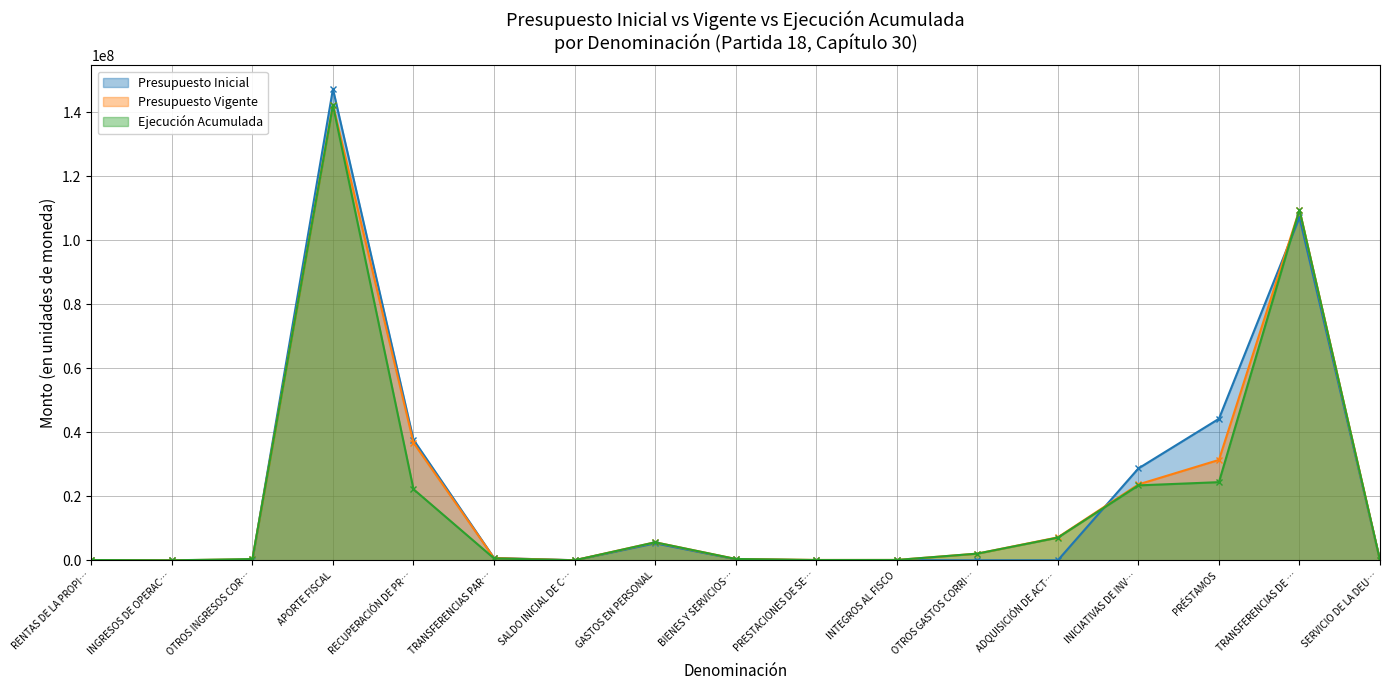

List the series in order of their overall mean, lowest first.

Ejecución Acumulada, Presupuesto Vigente, Presupuesto Inicial